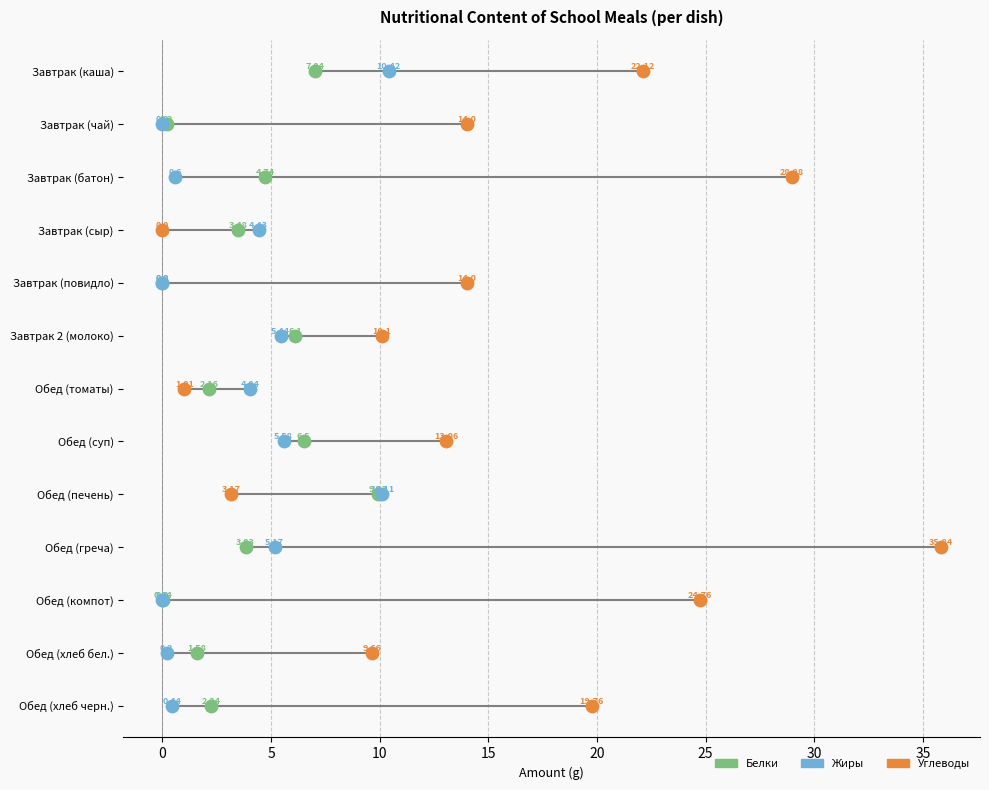

What is the total value across all series at 35?

24